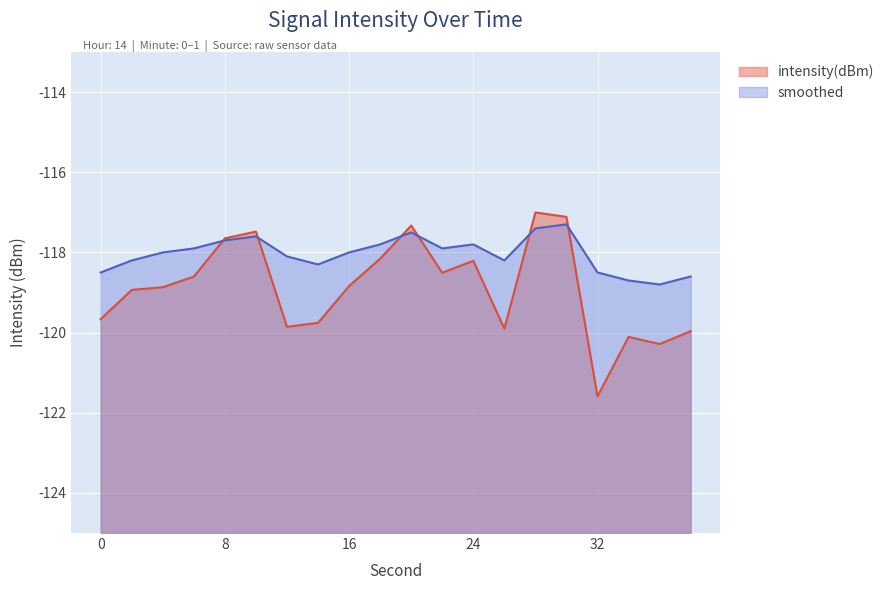

True or false: smoothed and intensity(dBm) cross at least once.

True